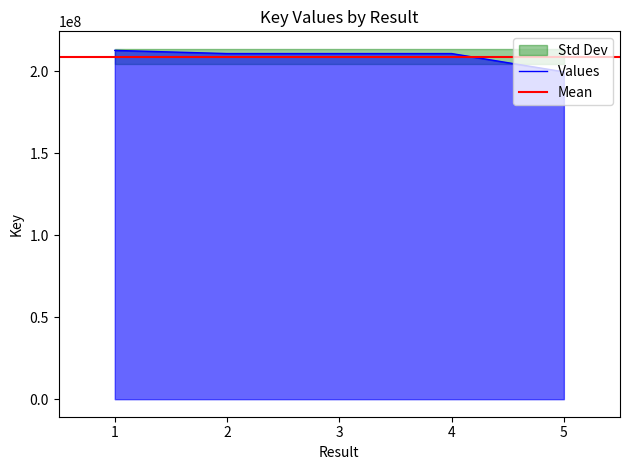

The value of Values at 3 is 210654918. True or false?

True